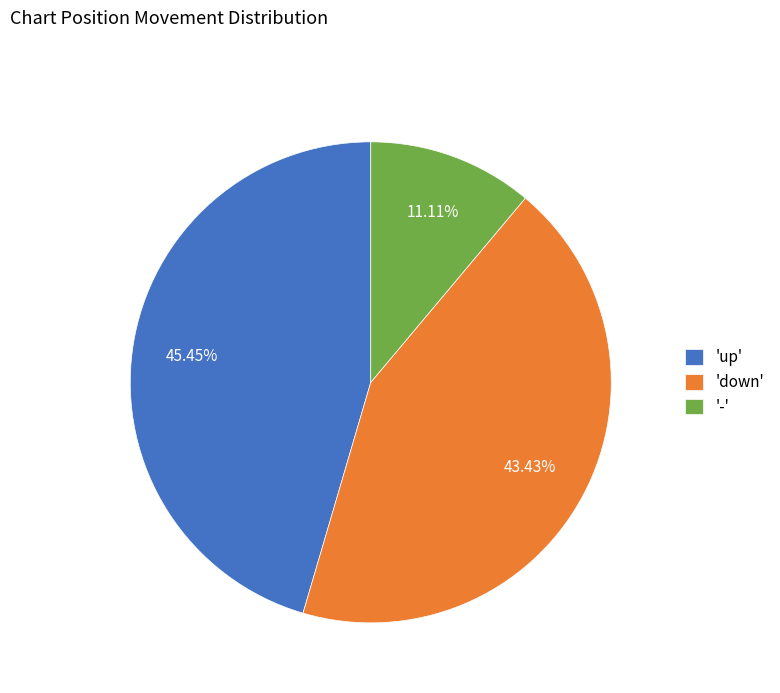

Does '-' represent more than half of the total?

No